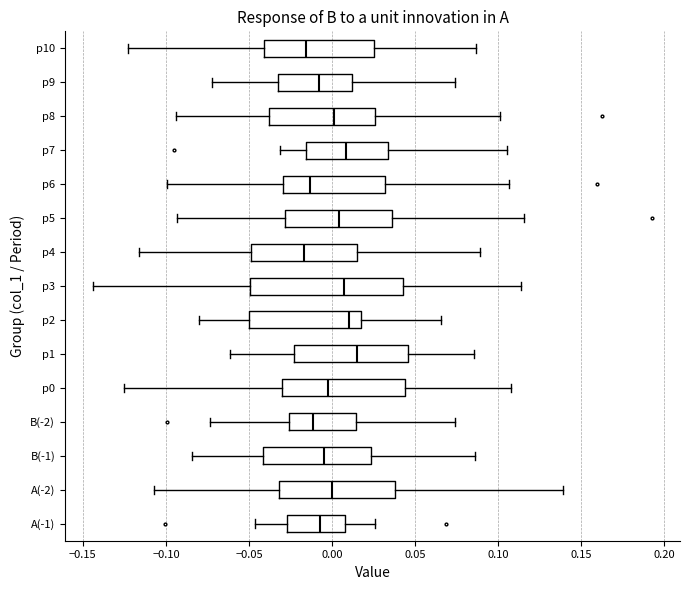

Reading bottom to top, transcribe this box plot: for each box, give where its median line is, the range the box spans, and where its two whiskers end, as read against the x-axis. The values are not printed on the chart, so give them approximately, as read against the axis.

A(-1): median -0.005, box -0.025 to 0.010, whiskers -0.045 to 0.025
A(-2): median 0.000, box -0.030 to 0.040, whiskers -0.105 to 0.140
B(-1): median -0.005, box -0.040 to 0.025, whiskers -0.085 to 0.085
B(-2): median -0.010, box -0.025 to 0.015, whiskers -0.075 to 0.075
p0: median 0.000, box -0.030 to 0.045, whiskers -0.125 to 0.110
p1: median 0.015, box -0.025 to 0.045, whiskers -0.060 to 0.085
p2: median 0.010, box -0.050 to 0.020, whiskers -0.080 to 0.065
p3: median 0.005, box -0.050 to 0.045, whiskers -0.145 to 0.115
p4: median -0.015, box -0.050 to 0.015, whiskers -0.115 to 0.090
p5: median 0.005, box -0.030 to 0.035, whiskers -0.095 to 0.115
p6: median -0.015, box -0.030 to 0.030, whiskers -0.100 to 0.105
p7: median 0.010, box -0.015 to 0.035, whiskers -0.030 to 0.105
p8: median 0.000, box -0.040 to 0.025, whiskers -0.095 to 0.100
p9: median -0.010, box -0.030 to 0.010, whiskers -0.070 to 0.075
p10: median -0.015, box -0.040 to 0.025, whiskers -0.125 to 0.085